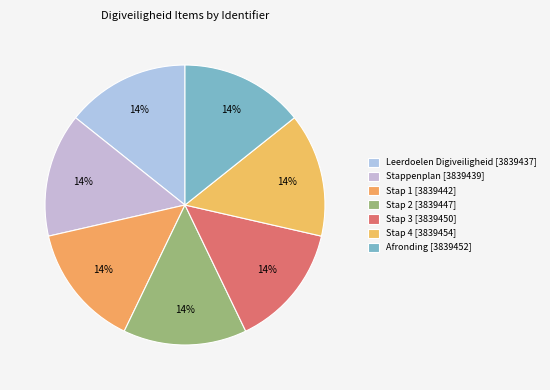

How many slices are in this pie chart?

7